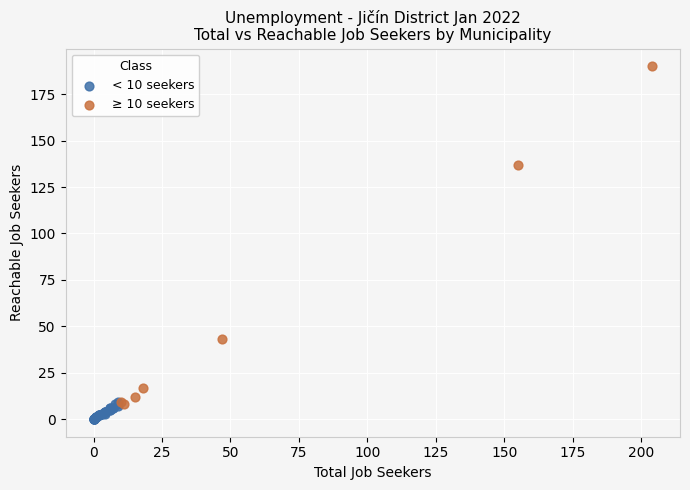

Which series has the largest Y range (max minus min)?

≥ 10 seekers